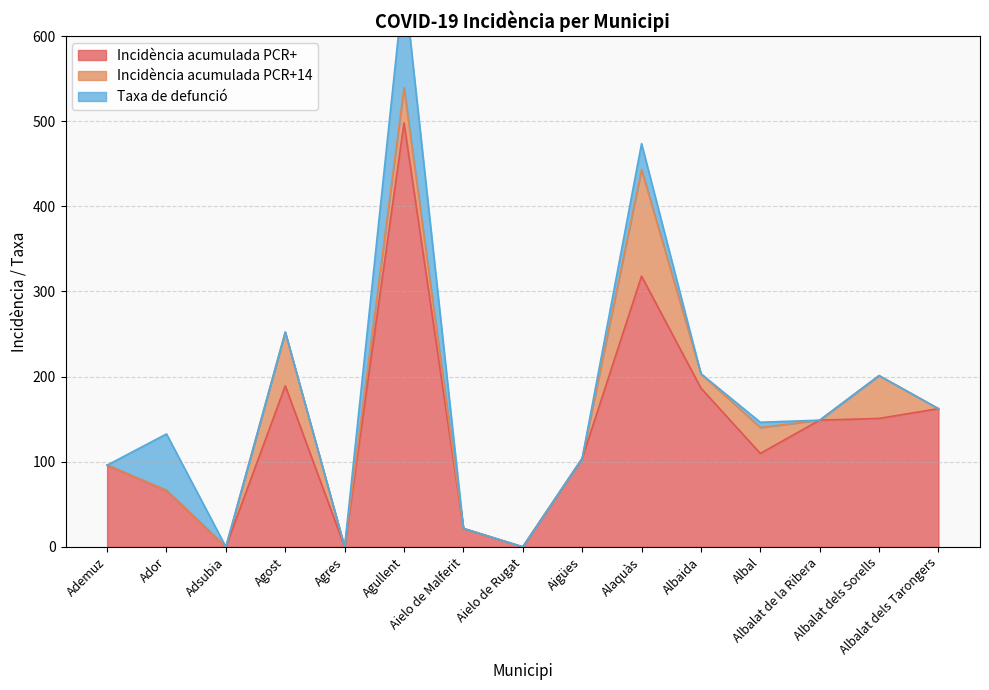

What is the difference between the maximum and minimum values in the Incidència acumulada PCR+ series?

497.9